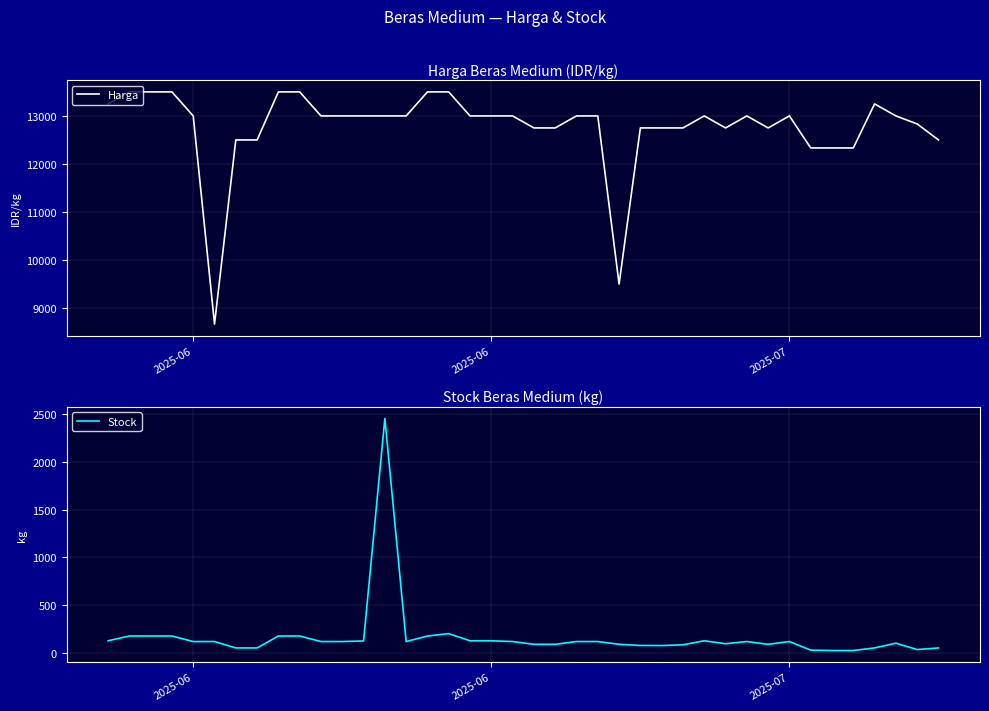

Is this an area chart (filled region under the line)?

No